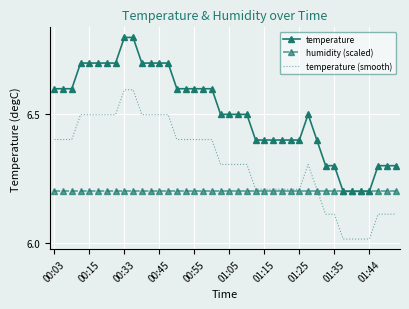

Count the number of data series in this chart.

3